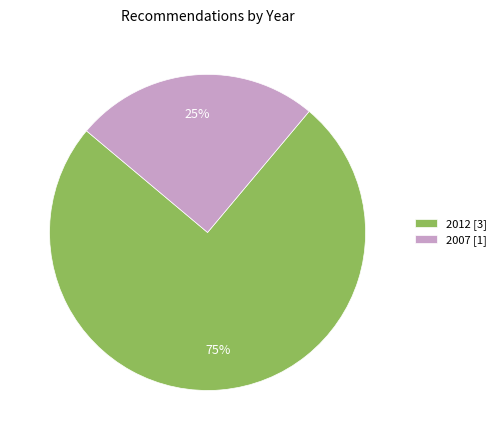

Combined, do 2012 [3] and 2007 [1] account for over 50%?

Yes